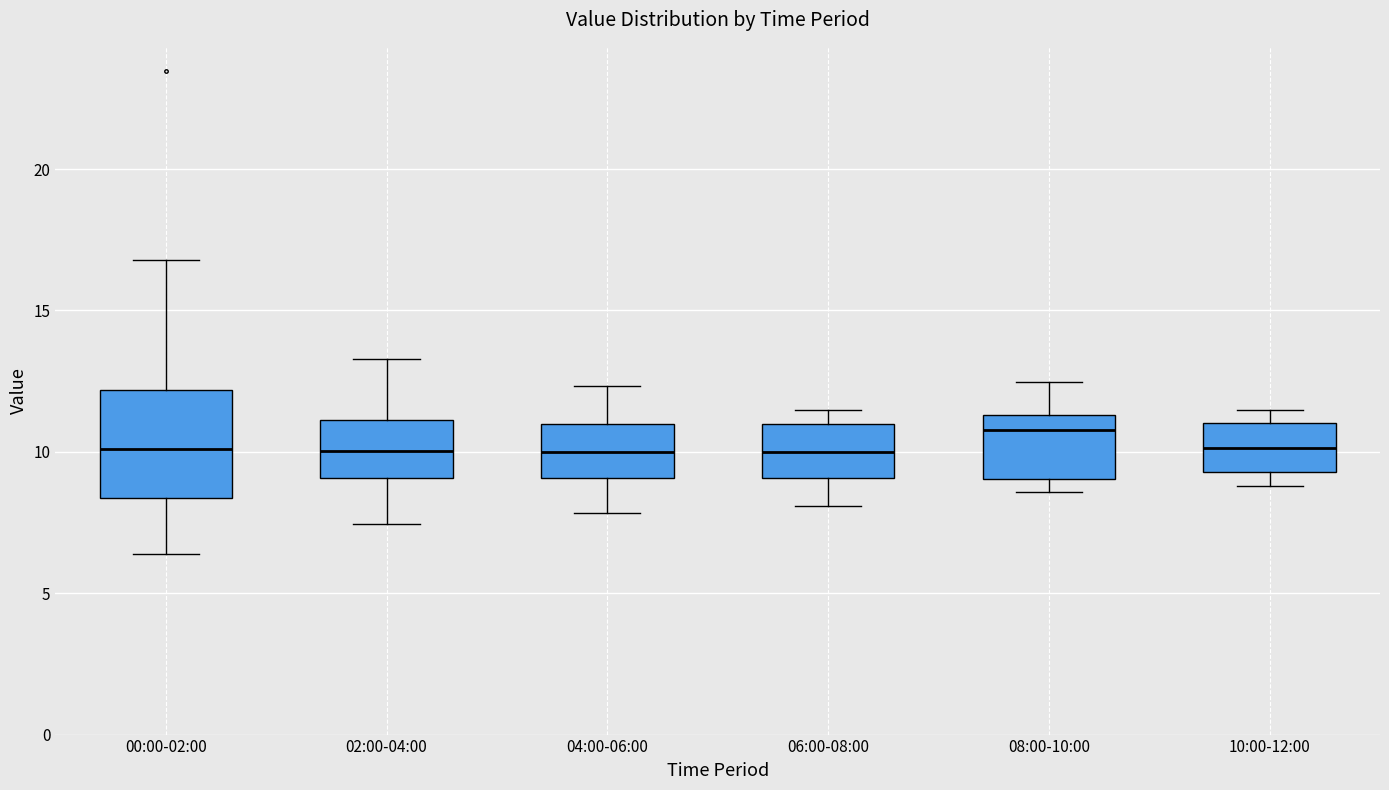

Reading left to right, transcribe this box plot: for each box, give where its median line is, the range the box spans, and where its two whiskers end, as read against the y-axis. The values are not printed on the chart, so give them approximately, as read against the axis.

00:00-02:00: median 10.0, box 8.5 to 12.0, whiskers 6.5 to 17.0
02:00-04:00: median 10.0, box 9.0 to 11.0, whiskers 7.5 to 13.5
04:00-06:00: median 10.0, box 9.0 to 11.0, whiskers 8.0 to 12.5
06:00-08:00: median 10.0, box 9.0 to 11.0, whiskers 8.0 to 11.5
08:00-10:00: median 11.0, box 9.0 to 11.5, whiskers 8.5 to 12.5
10:00-12:00: median 10.0, box 9.5 to 11.0, whiskers 9.0 to 11.5